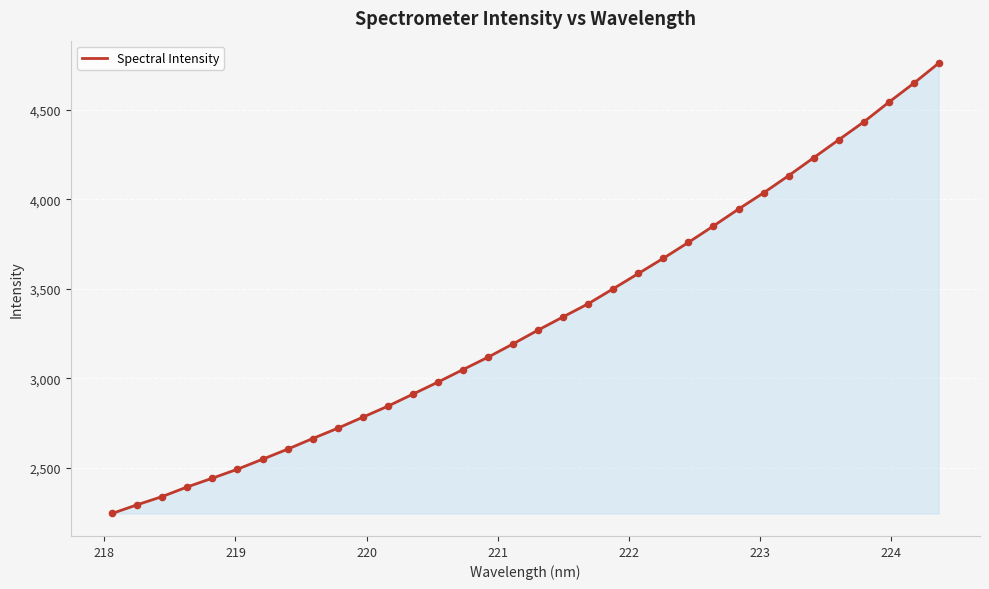

What is the greatest value displayed?

4760.2